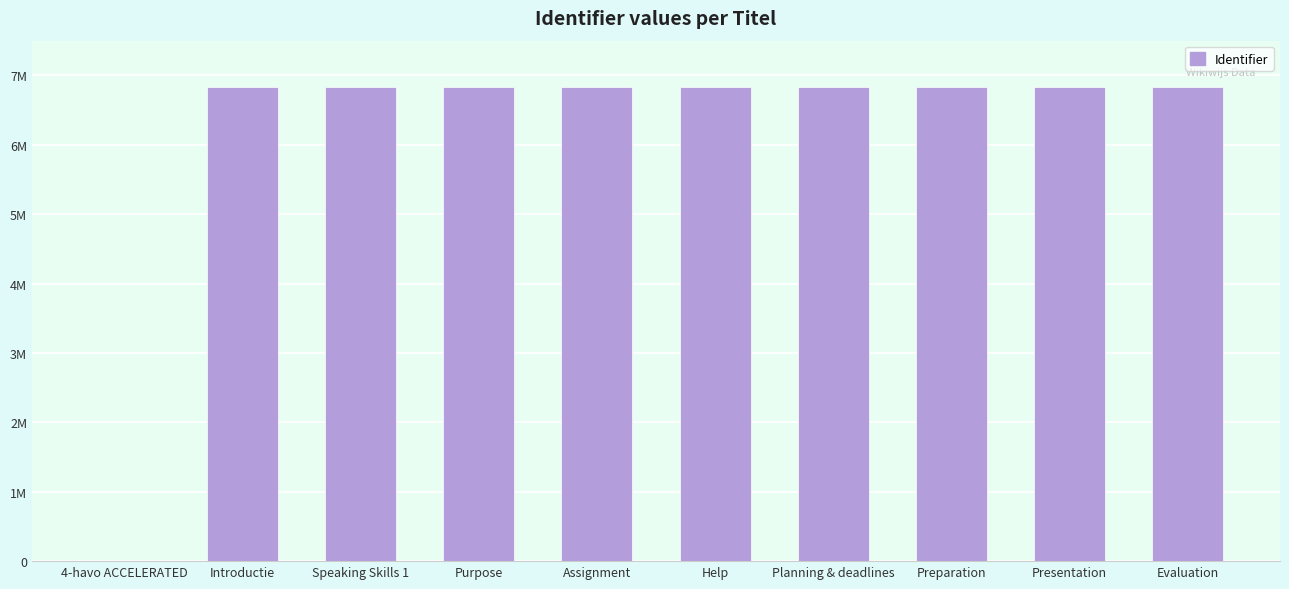

What is the label of the 10th bar from the left?

Evaluation